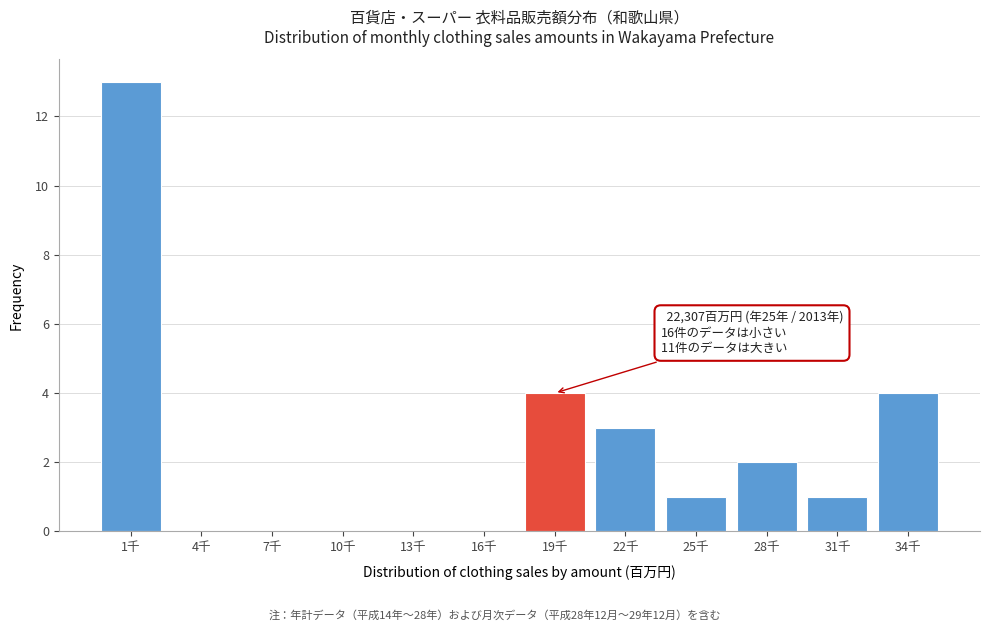

Reading left to right, list all the values displayed in this chart.

1千=13	4千=0	7千=0	10千=0	13千=0	16千=0	19千=4	22千=3	25千=1	28千=2	31千=1	34千=4